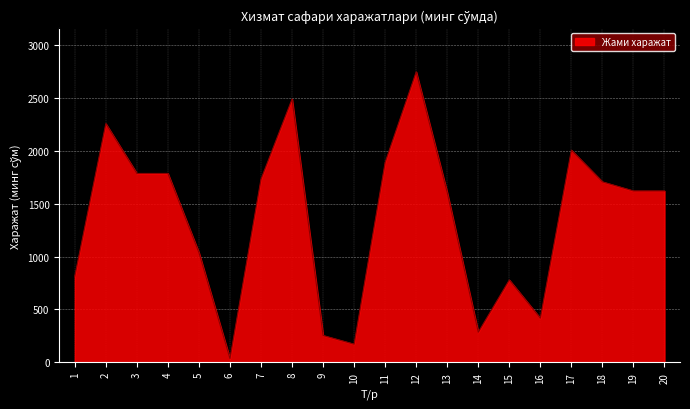

What is the approximate value at 19?

1620.9